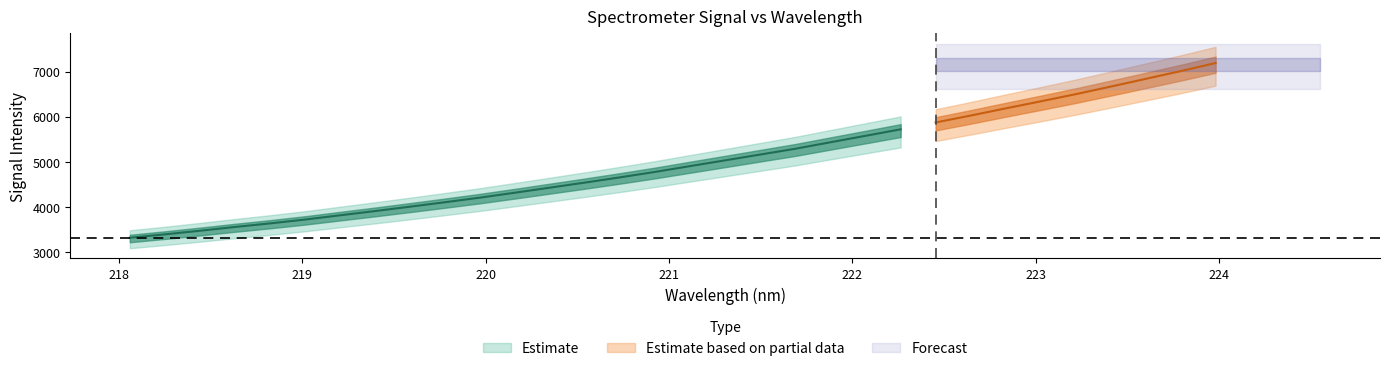

Reading left to right, extract all data points from this chart.

3315.0	3390.6	3470.3	3554.2	3633.6	3718.7	3813.3	3907.4	4004.7	4103.9	4205.6	4315.5	4427.6	4540.0	4655.9	4776.5	4905.1	5032.7	5161.0	5289.1	5432.8	5575.4	5719.2	5870.5	6023.9	6182.9	6338.6	6497.6	6665.4	6836.6	7008.5	7188.3